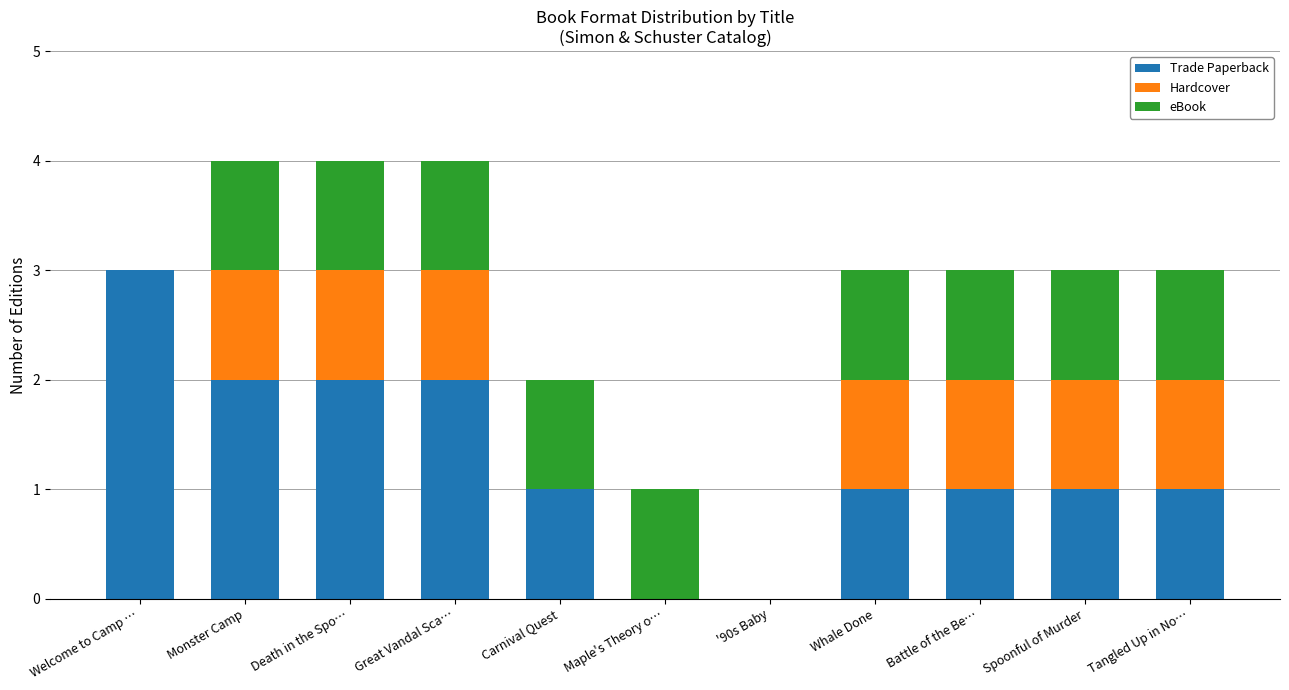

Is it true that Trade Paperback equals 0 at Spoonful of Murder?

False